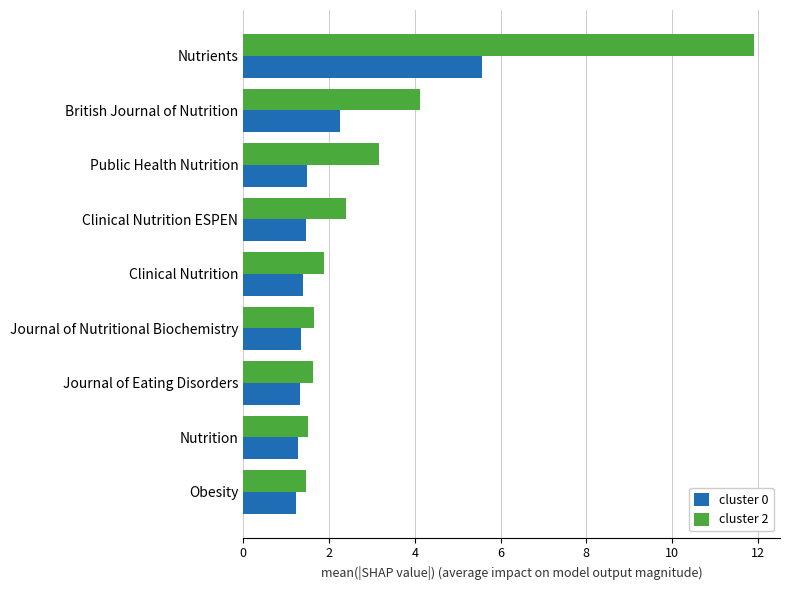

How many categories are shown in the chart?

9